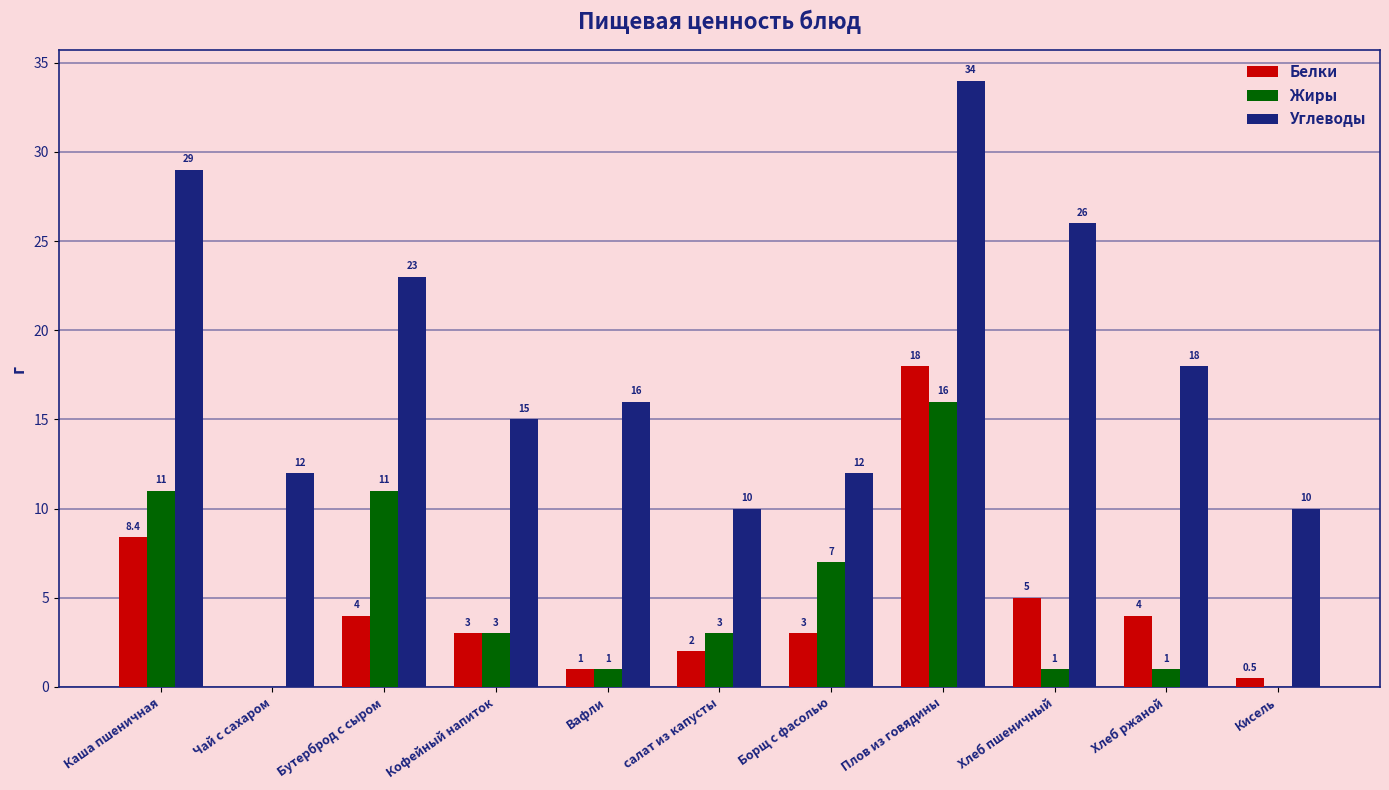

How many groups of bars are there?

11